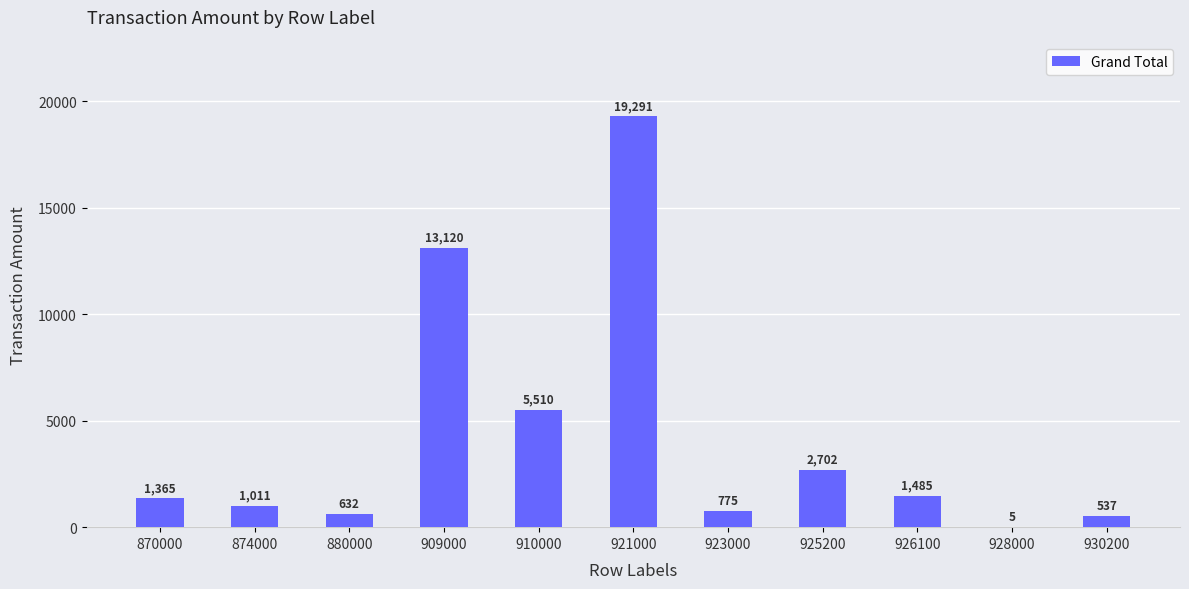

Are the bars horizontal?

No